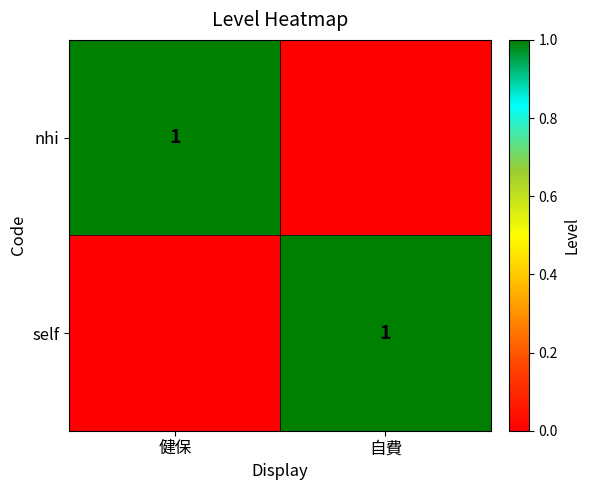

The value of self at 自費 is 2. True or false?

False